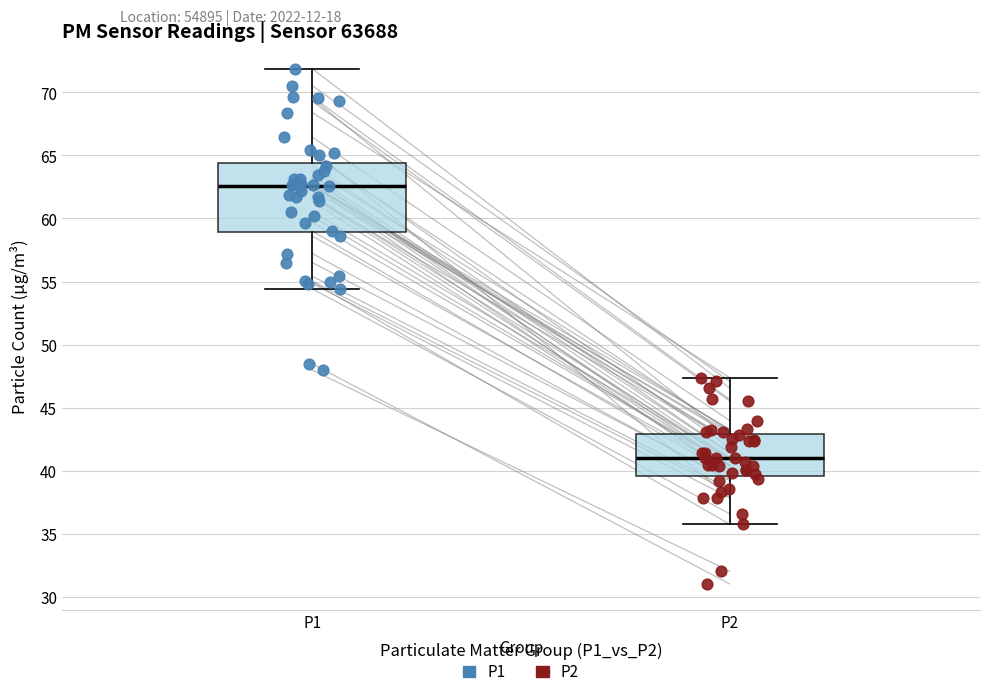

Reading left to right, read every box against the y-axis: the position of its median line, the range the box covers, and the ends of its whiskers. The values are not printed on the chart, so give them approximately, as read against the axis.

P1: median 62.5, box 59.0 to 64.5, whiskers 54.5 to 72.0
P2: median 41.0, box 39.5 to 43.0, whiskers 36.0 to 47.5